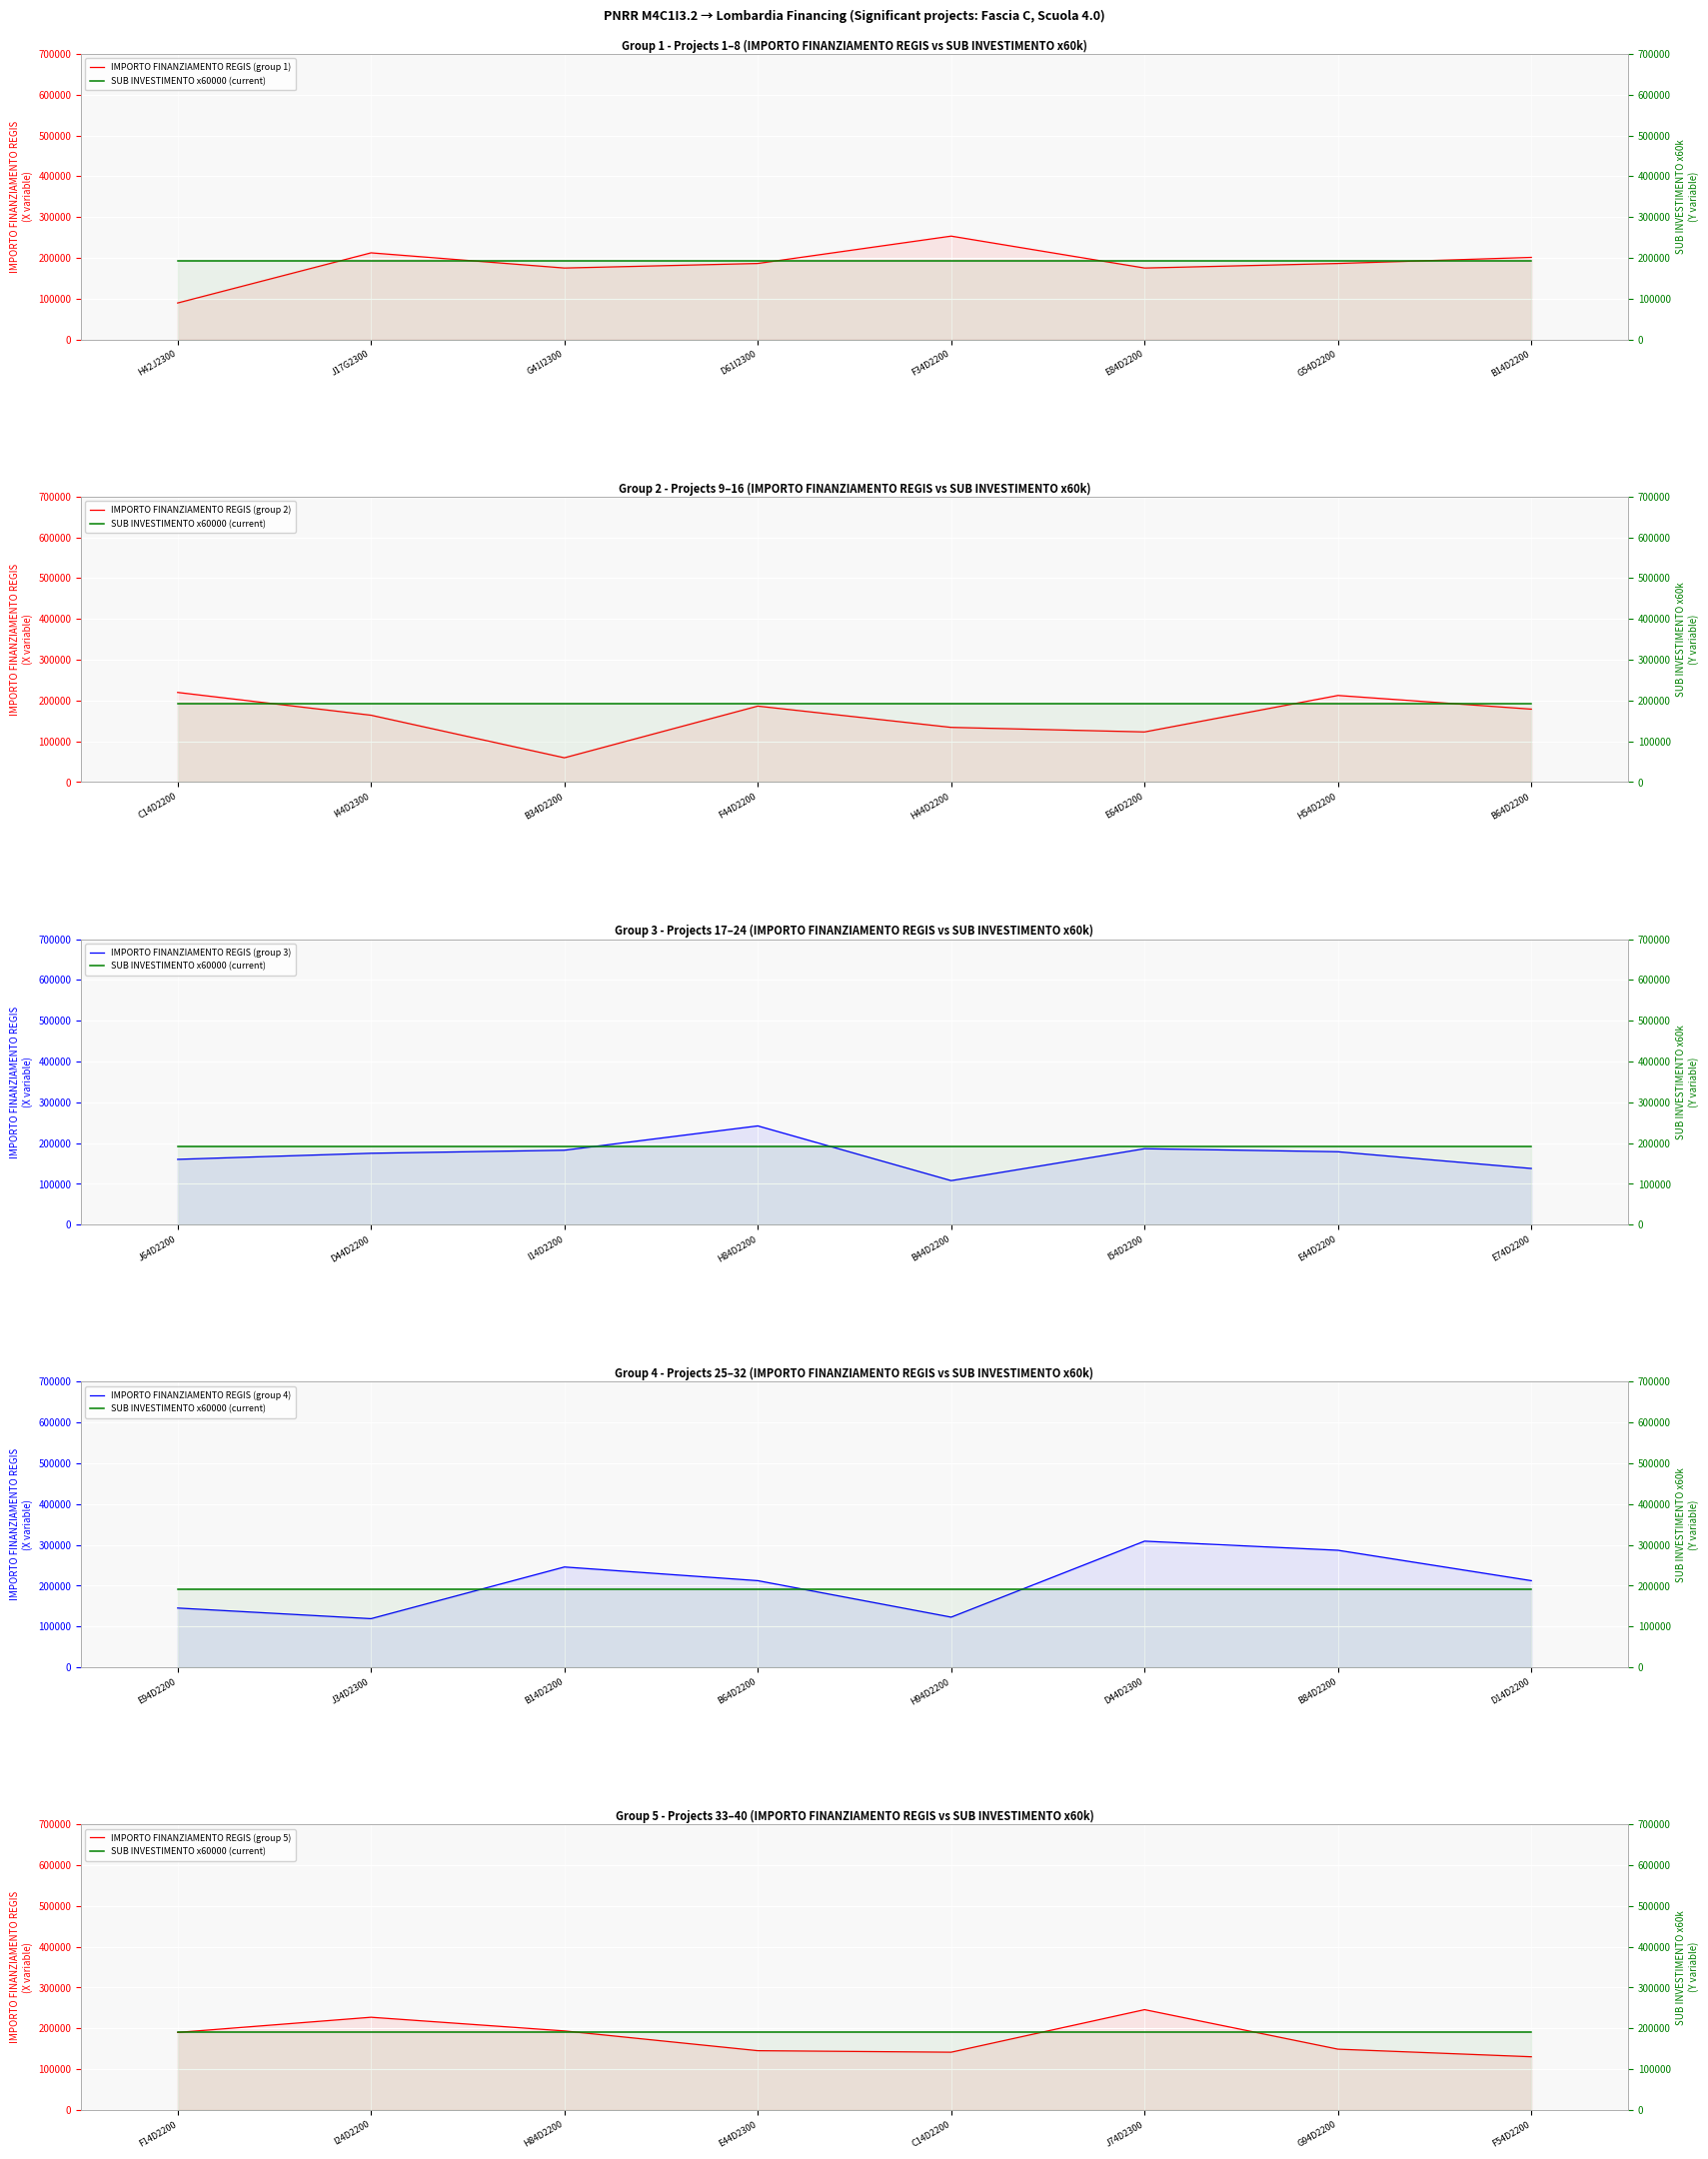

Which series has the largest total across all categories?

IMPORTO FINANZIAMENTO REGIS (group 4)